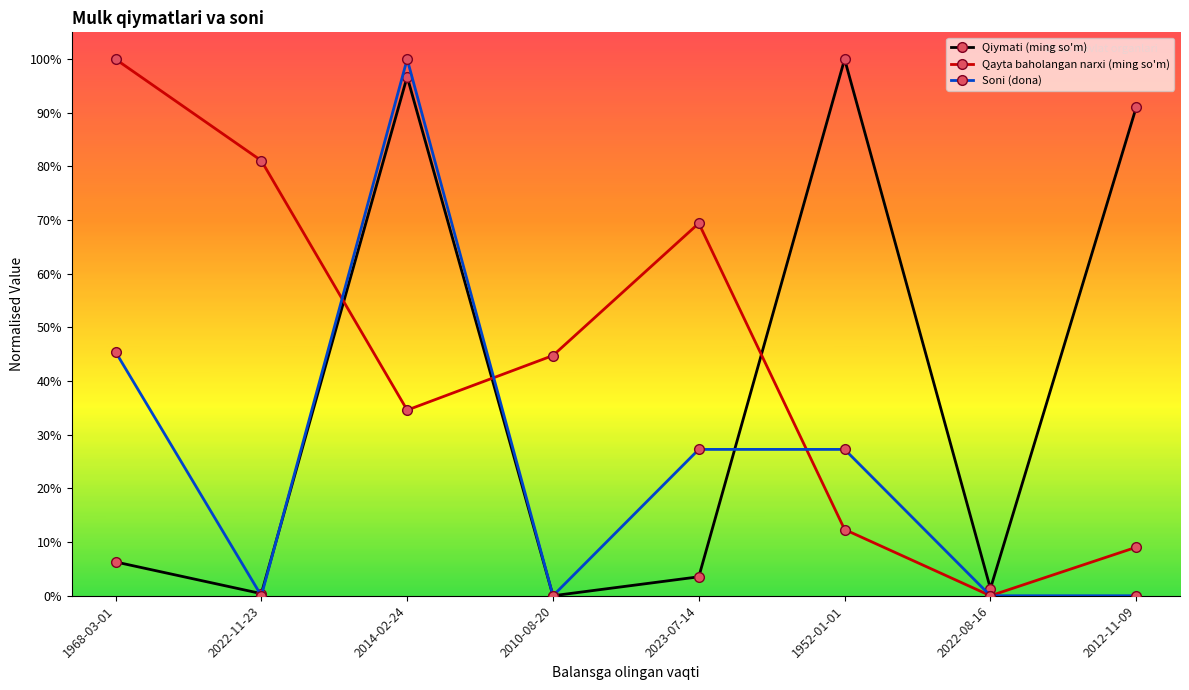

What is the sum of the Soni (dona) values at 1952-01-01 and 2012-11-09?

0.3